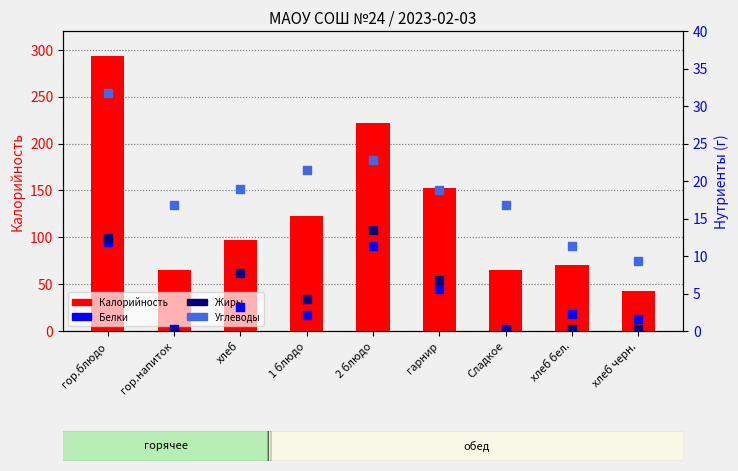

Which series has the largest Y range (max minus min)?

Калорийность